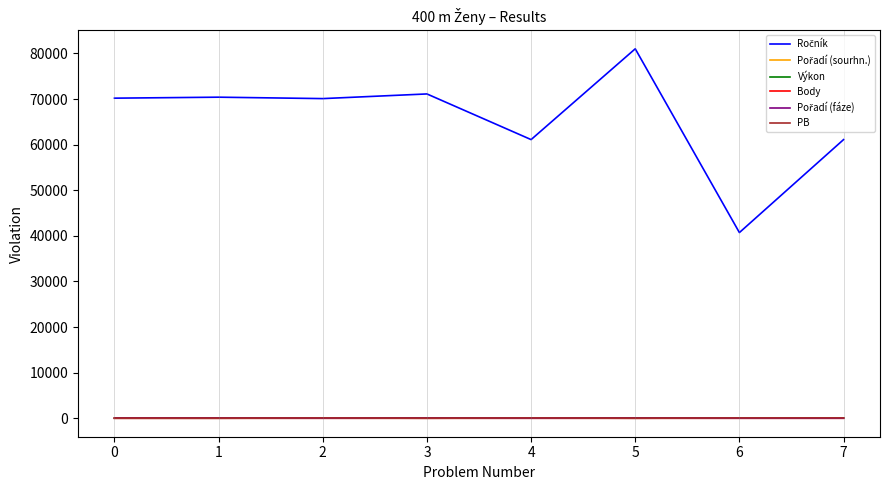

Which series changed the most between 1 and 6?

Ročník